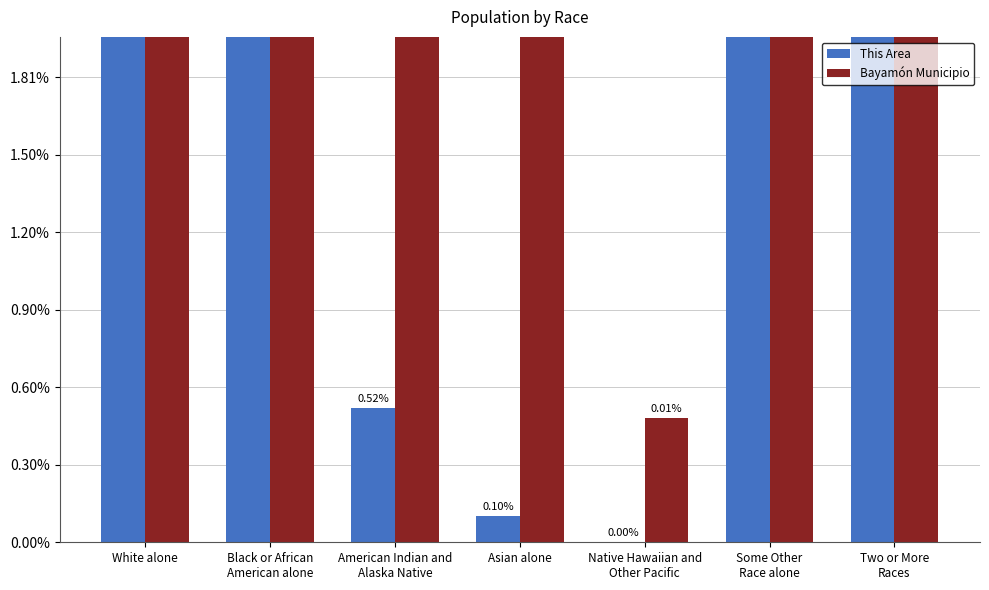

What is the difference between the maximum and second lowest values in the Bayamón Municipio series?

162411